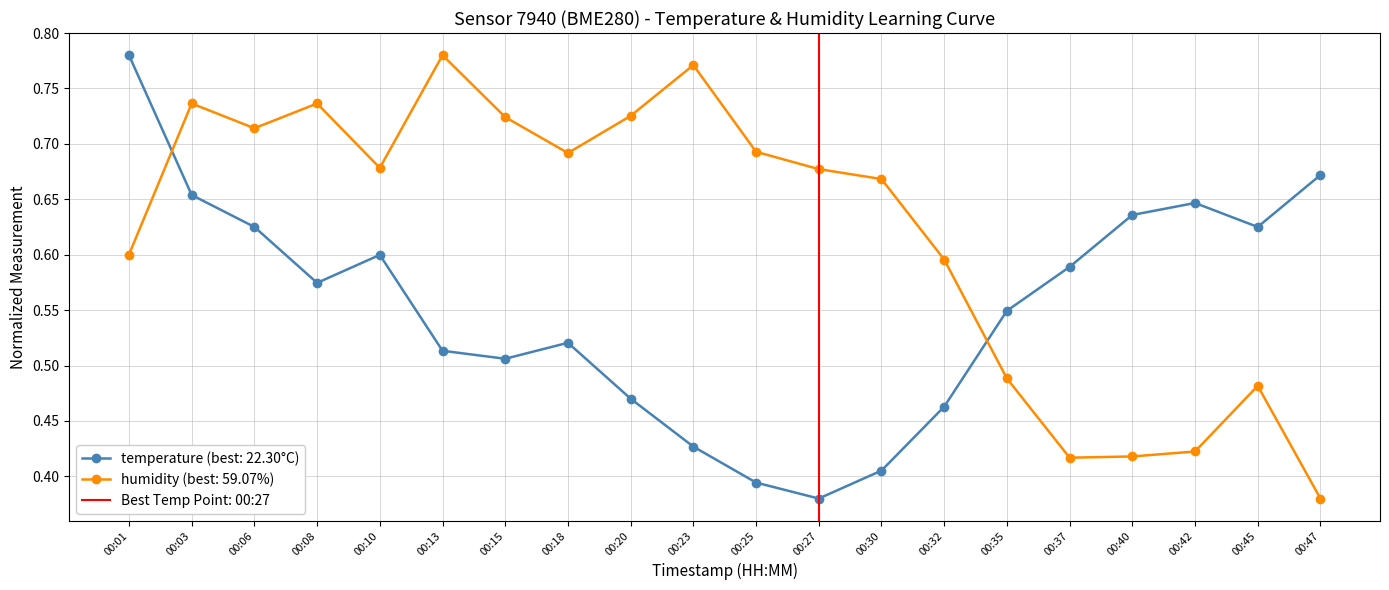

Is this an area chart (filled region under the line)?

No